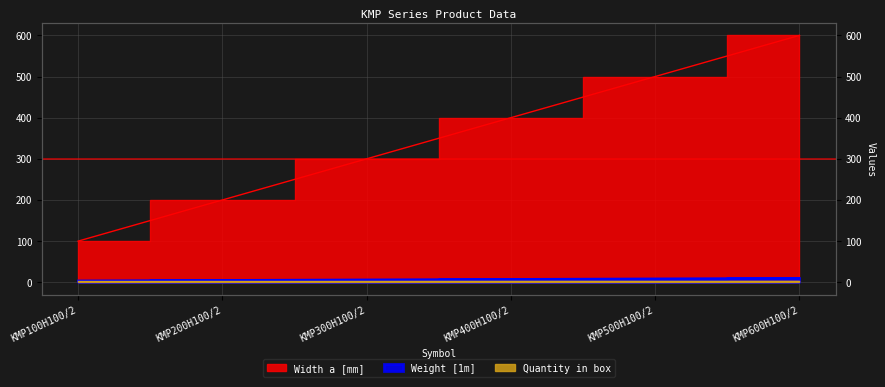

What is the label of the 2nd point from the right?

KMP500H100/2